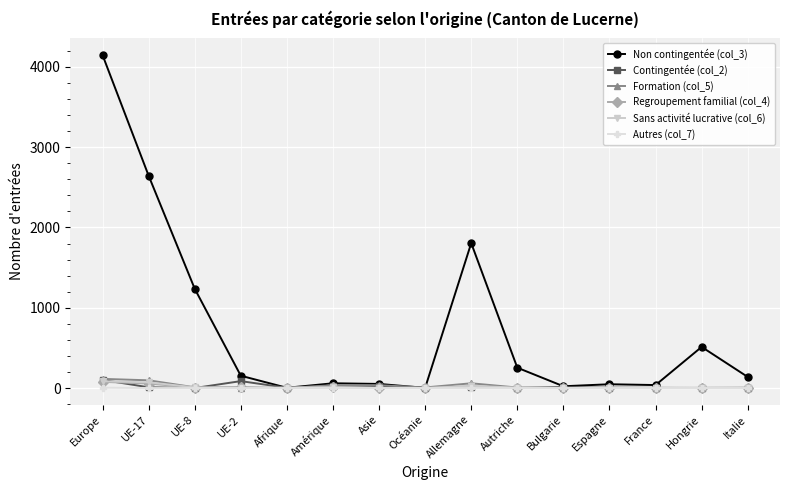

What is the sum of all Regroupement familial (col_4) values?

197